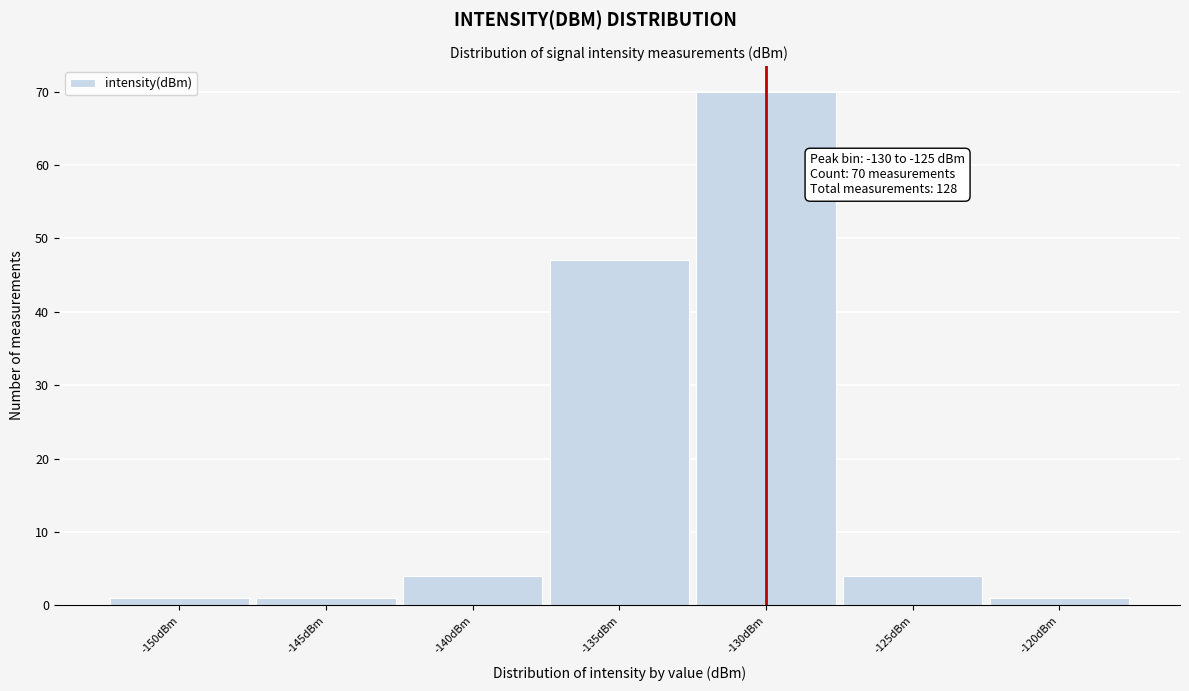

Reading right to left, extract all data points from this chart.

-120dBm=1	-125dBm=4	-130dBm=70	-135dBm=47	-140dBm=4	-145dBm=1	-150dBm=1